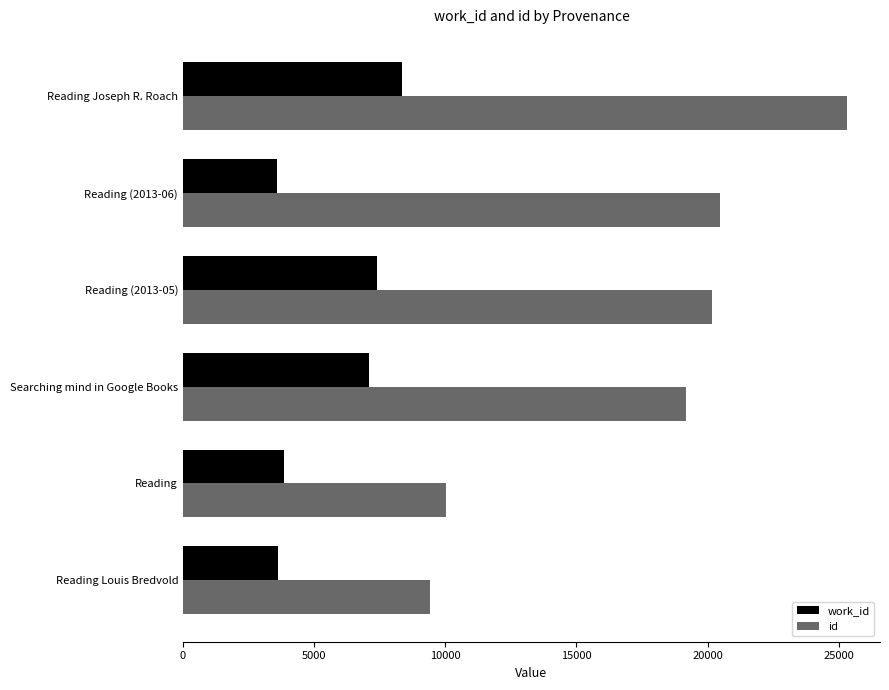

Which series changed the most between Reading and Searching mind in Google Books?

id